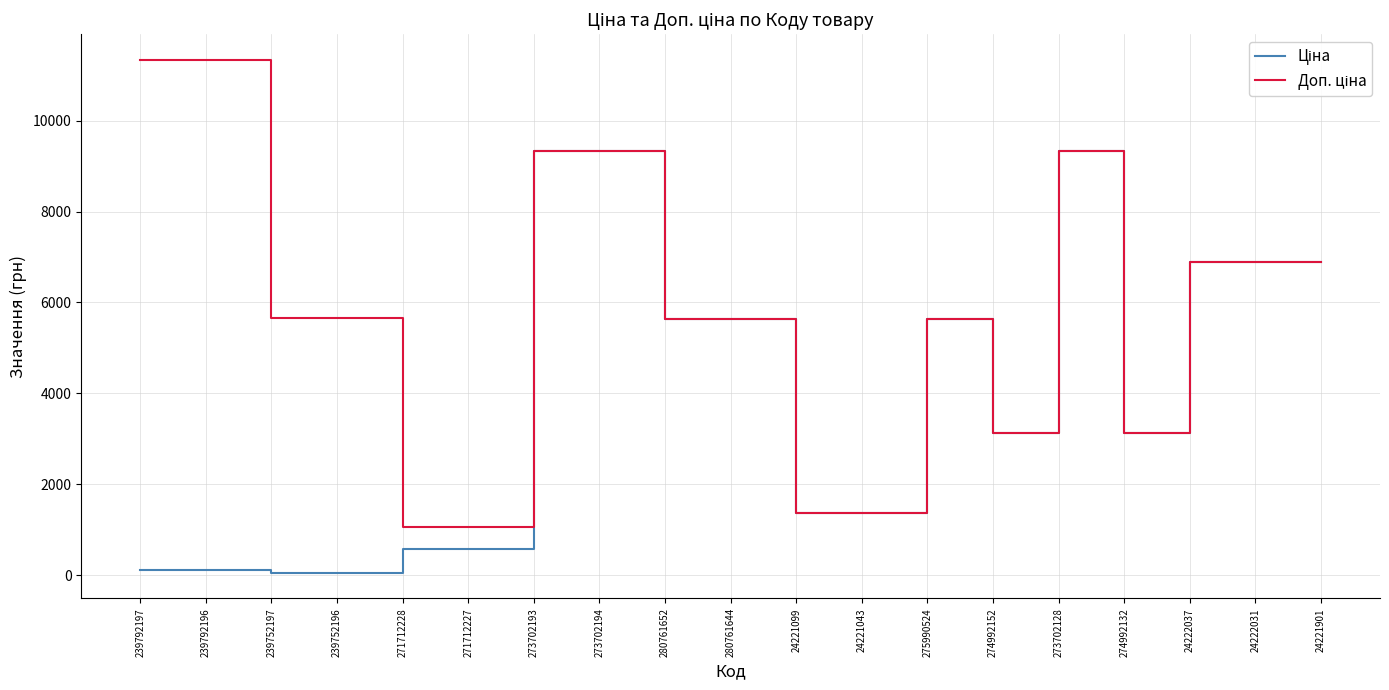

At how many categories does at least one series exceed 4439?

13